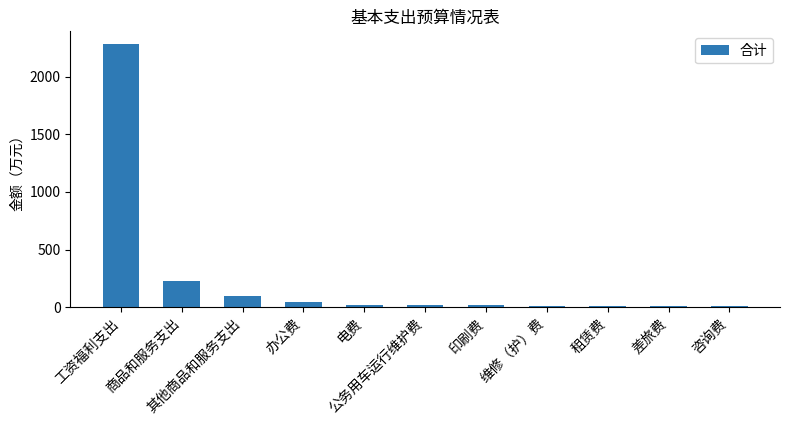

At which label is the value closest to 1143?

商品和服务支出